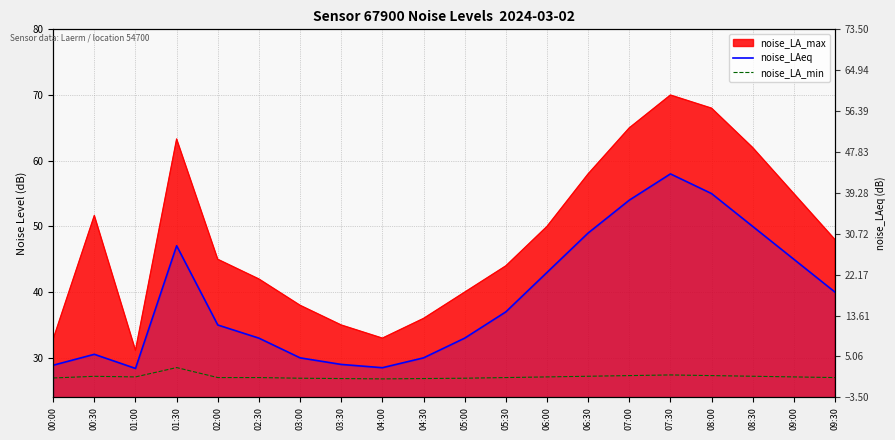

How many lines are shown in the chart?

2